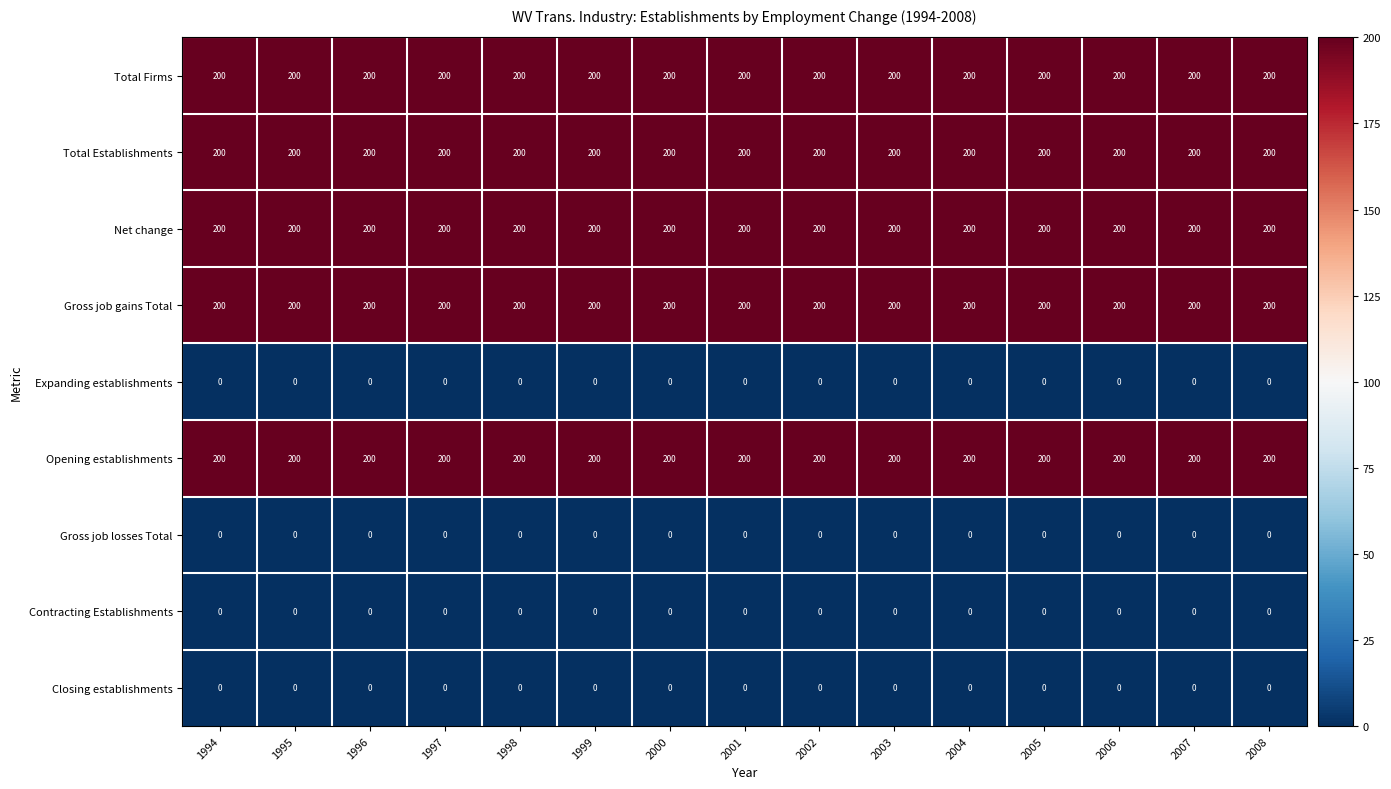

What is the greatest value displayed?

200